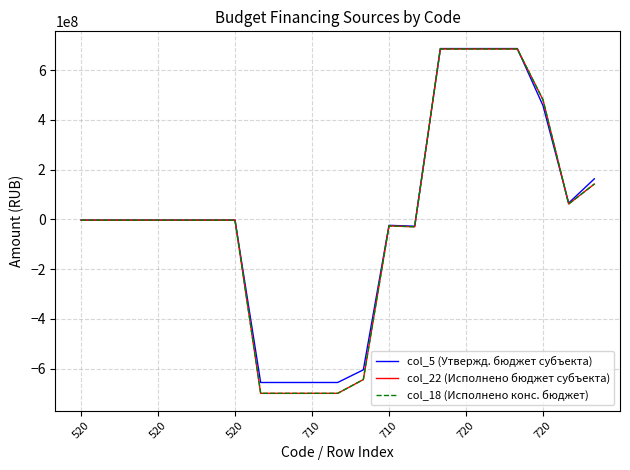

How many interior local valleys does the col_5 (Утвержд. бюджет субъекта) series have?

2